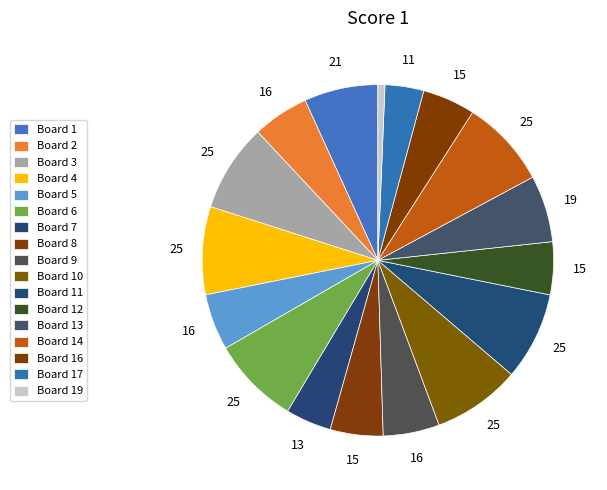

Is there a majority slice in this chart?

No